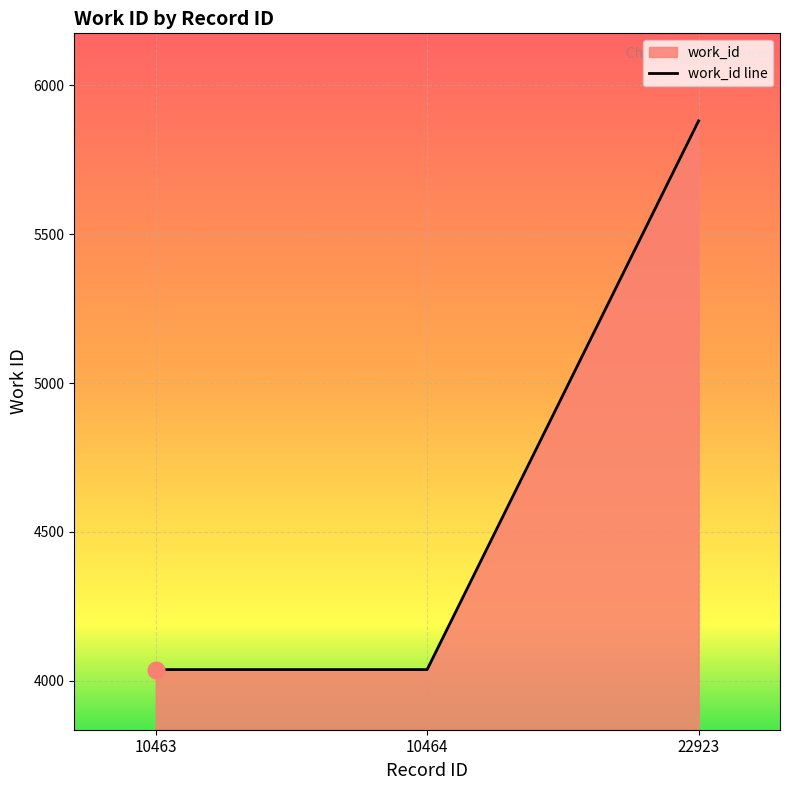

Which category has the lowest value across all series?

10463